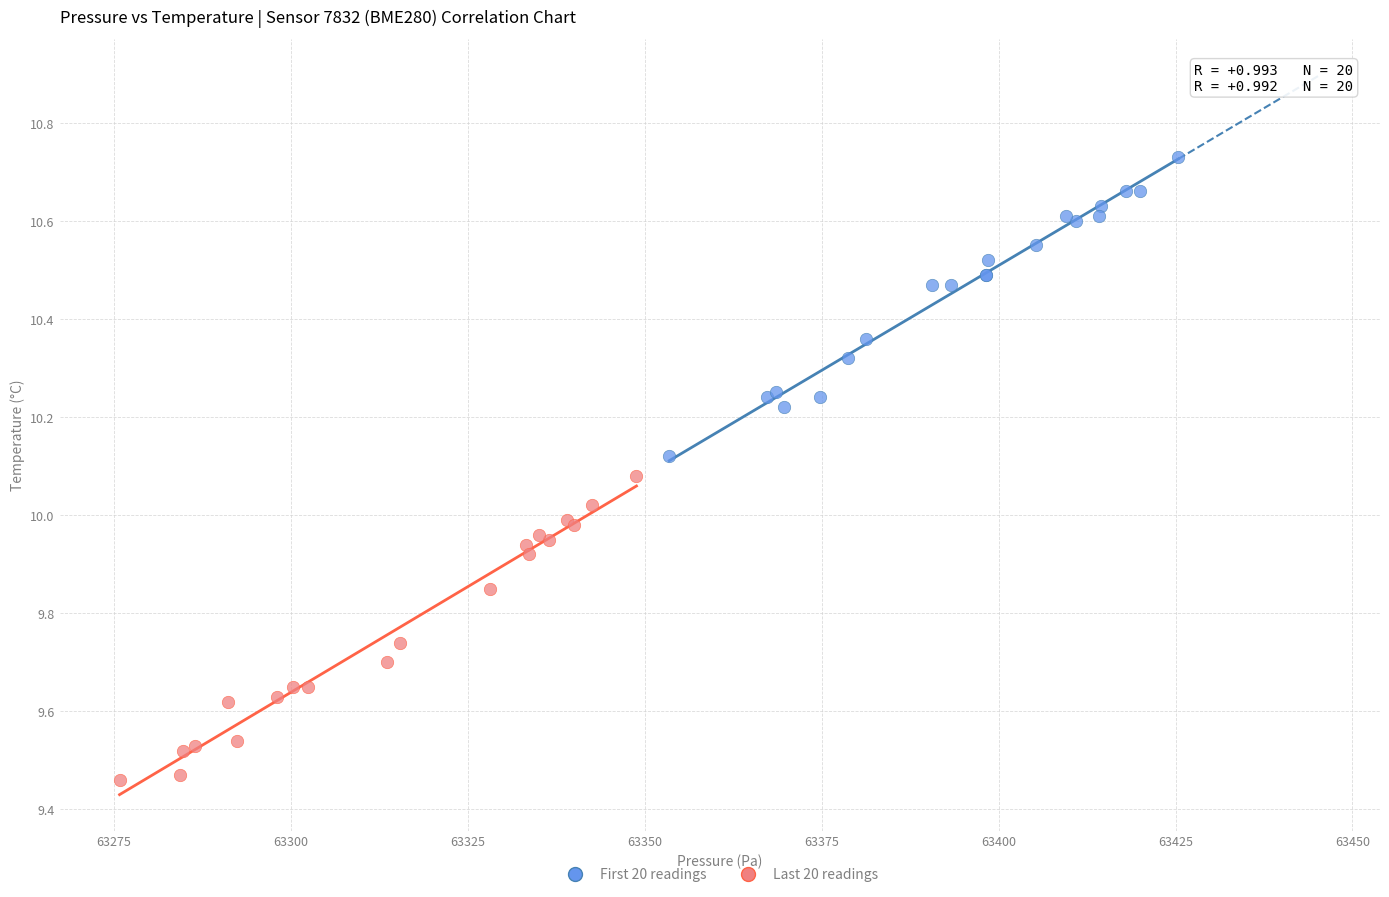

Which series contains the highest Y value?

First 20 readings